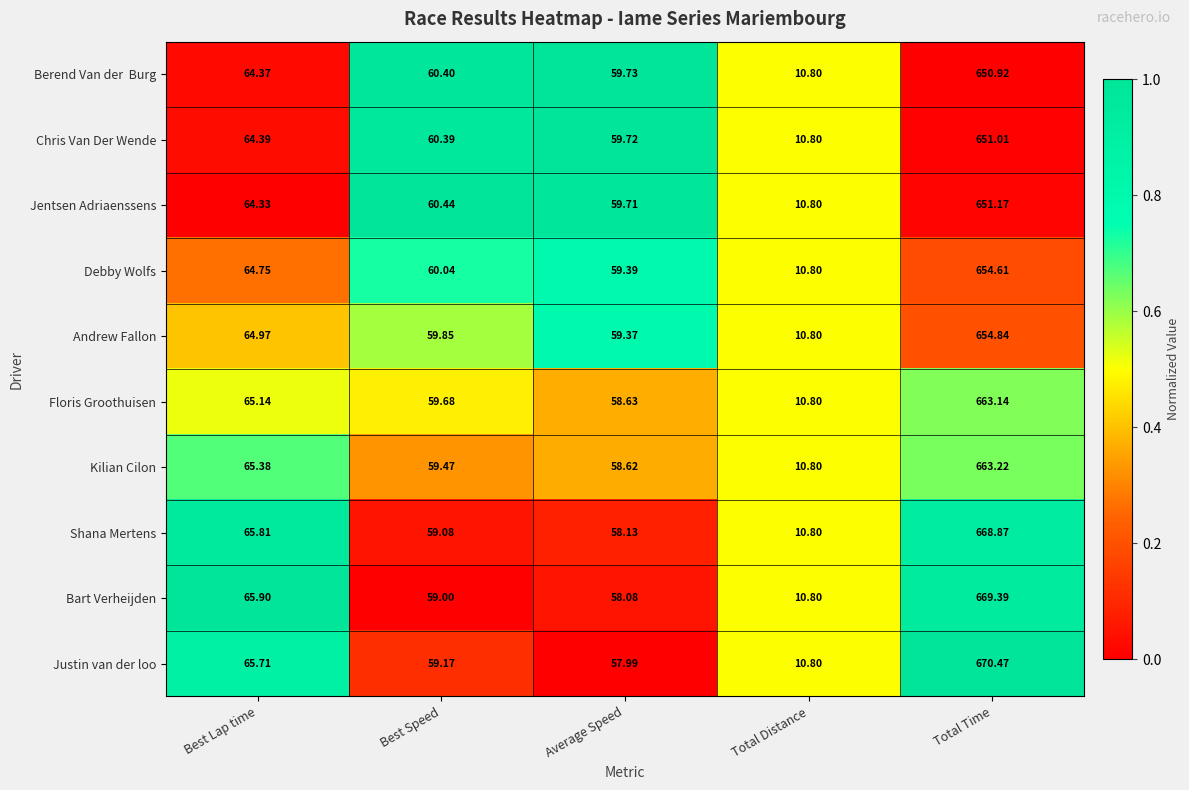

Is the value of Bart Verheijden at Average Speed greater than the value of Debby Wolfs at Total Distance?

Yes